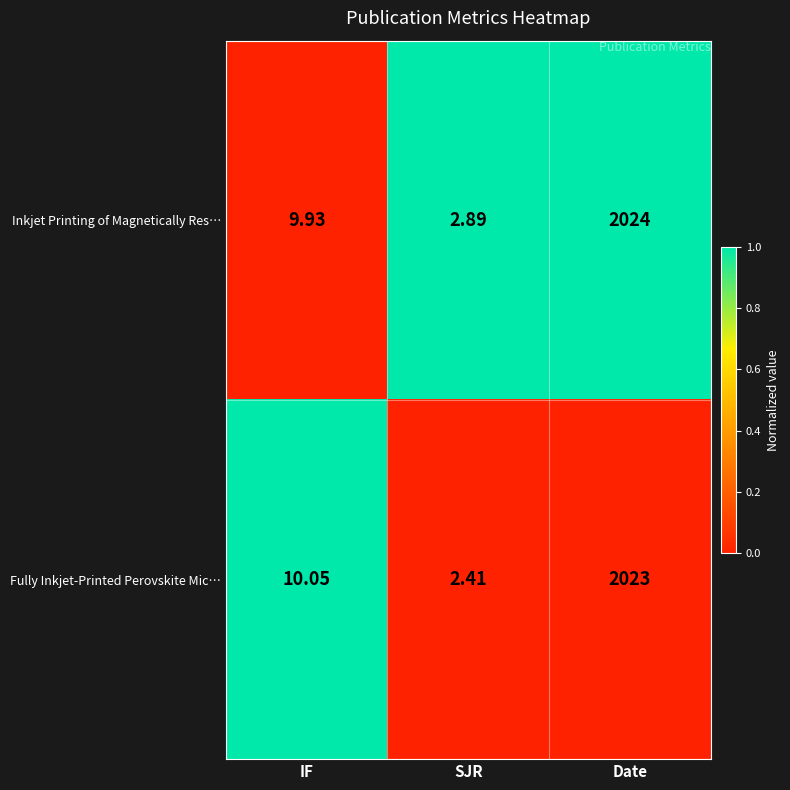

Which category has the lowest value in the Fully Inkjet‑Printed Perovskite Mic… series?

SJR